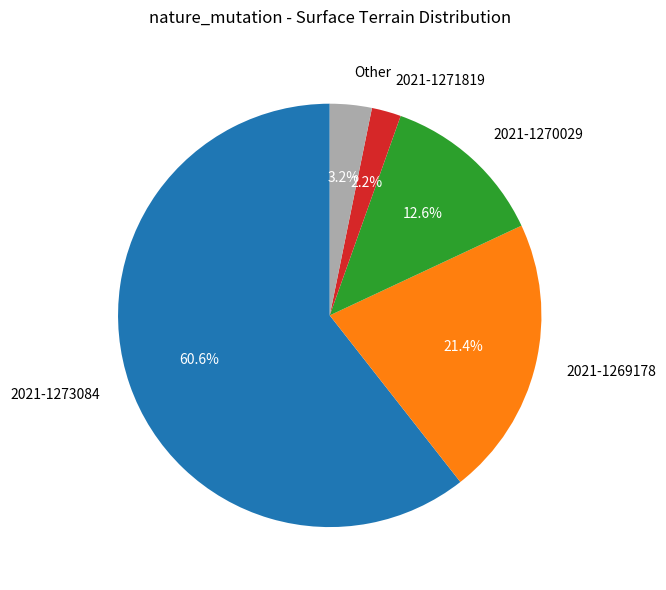

Between Other and 2021-1271819, which is larger?

Other